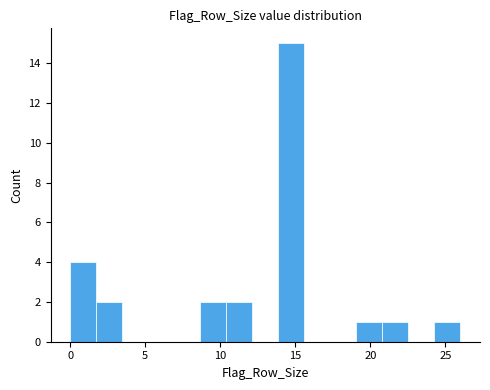

Read against the x-axis, roughly where is the centre of the tallest bar?

14.5